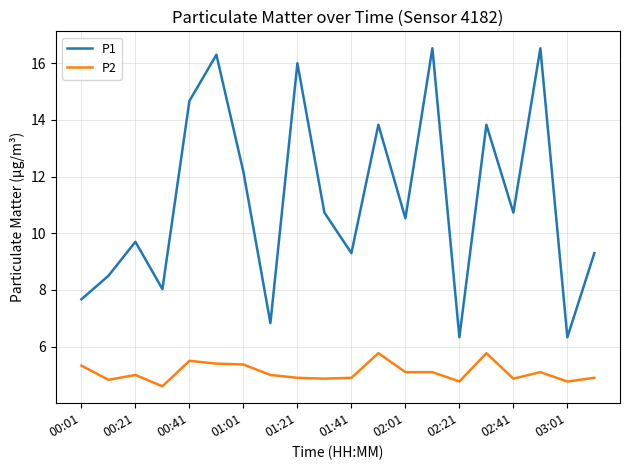

Rank the series by their average value, from lowest to highest.

P2, P1